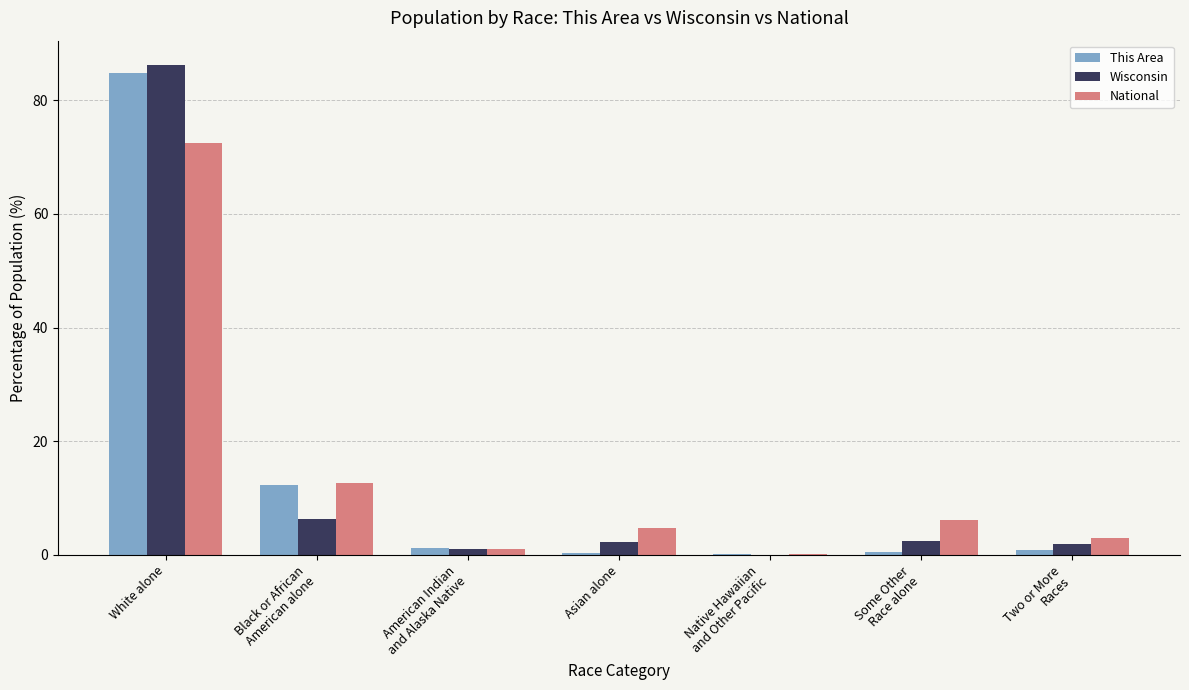

Which series has the widest spread of values?

Wisconsin